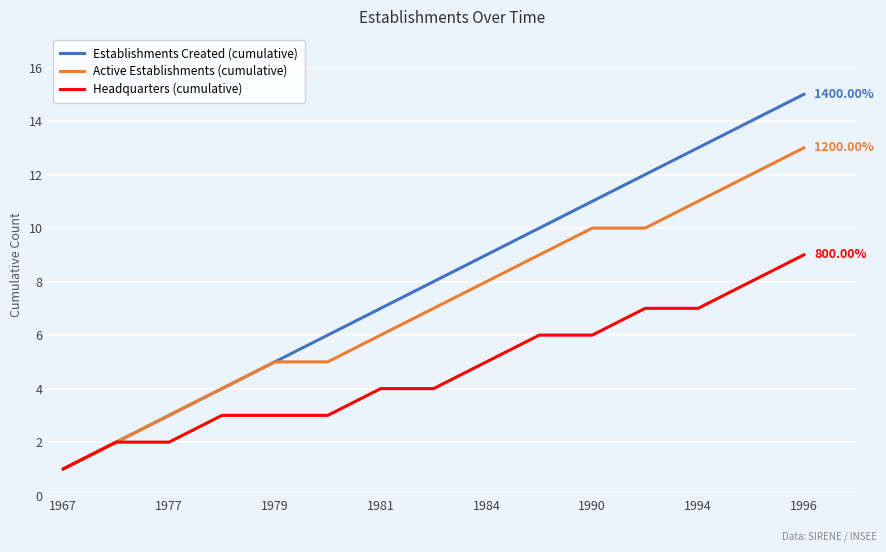

Rank the series by their maximum value, from lowest to highest.

Headquarters (cumulative), Active Establishments (cumulative), Establishments Created (cumulative)